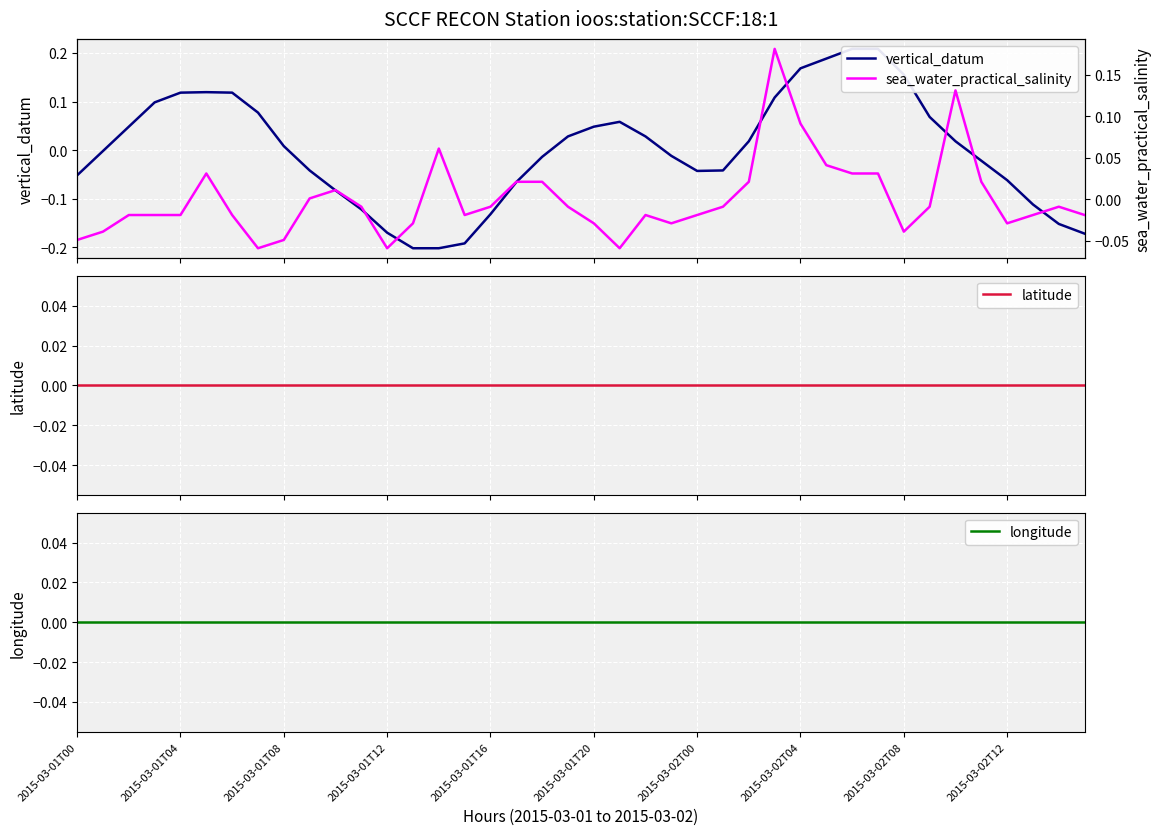

The value of vertical_datum at 15 is -0.3. True or false?

False